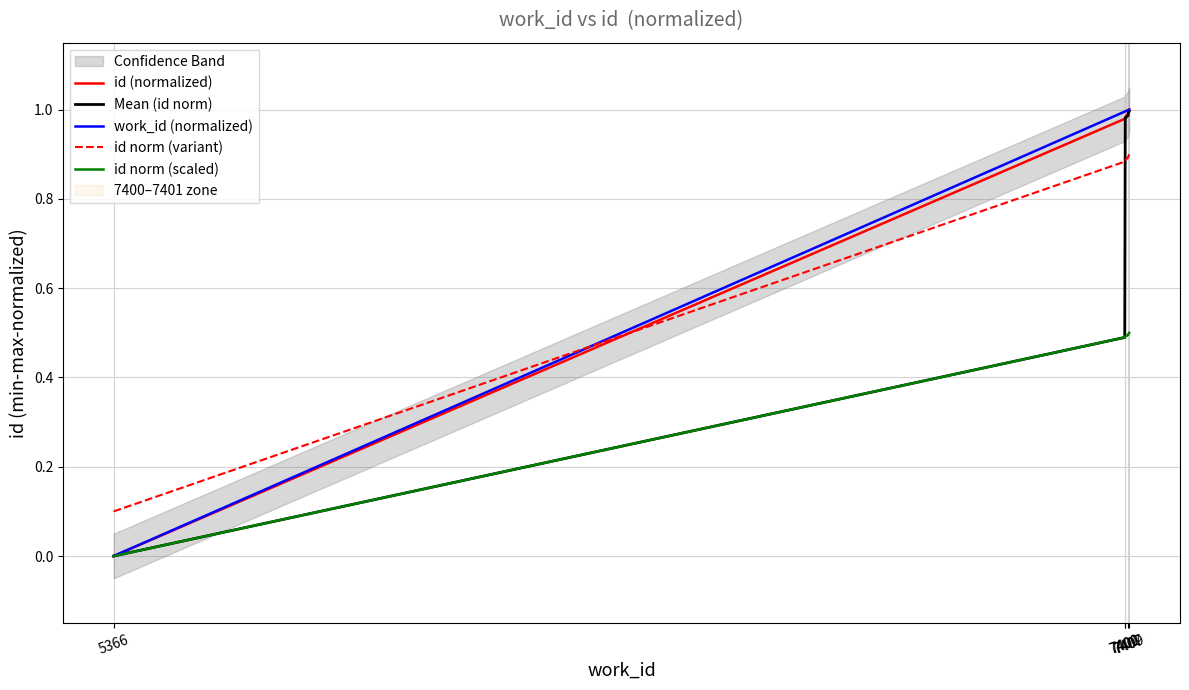

Rank the series by their maximum value, from highest to lowest.

id (normalized), work_id (normalized), Mean (id norm), id norm (variant), id norm (scaled)